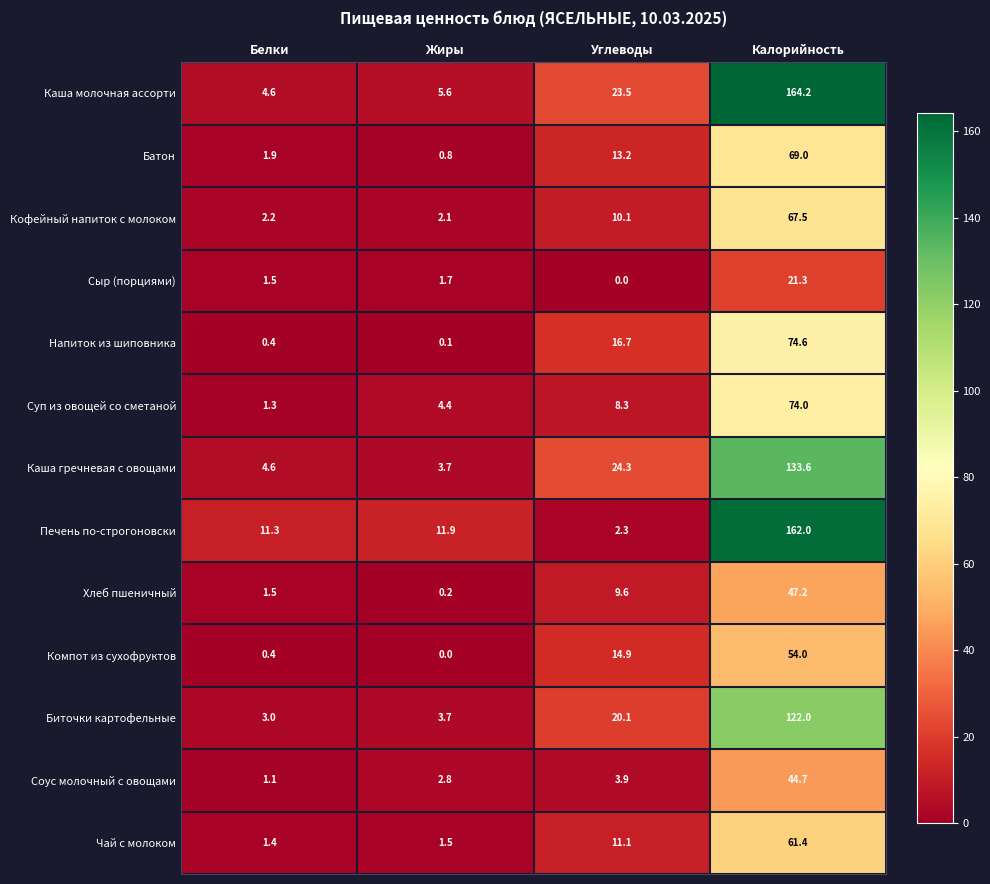

Count the number of categories in the chart.

4